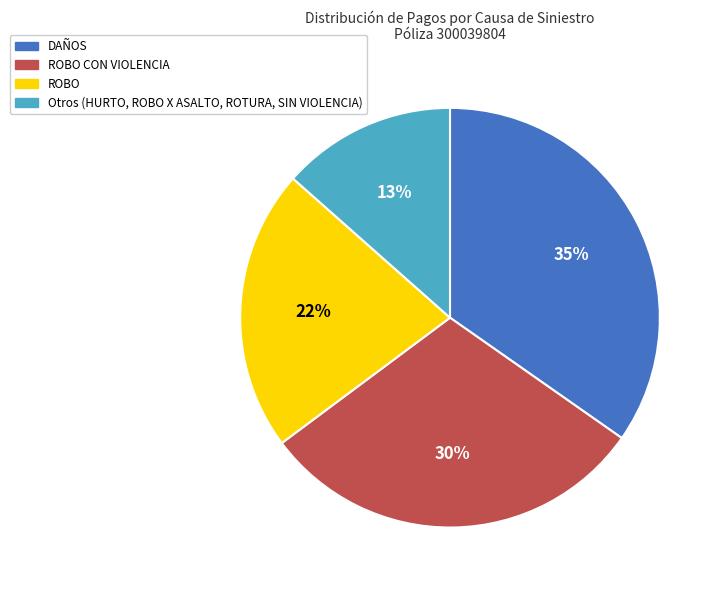

Does any single category account for the majority?

No